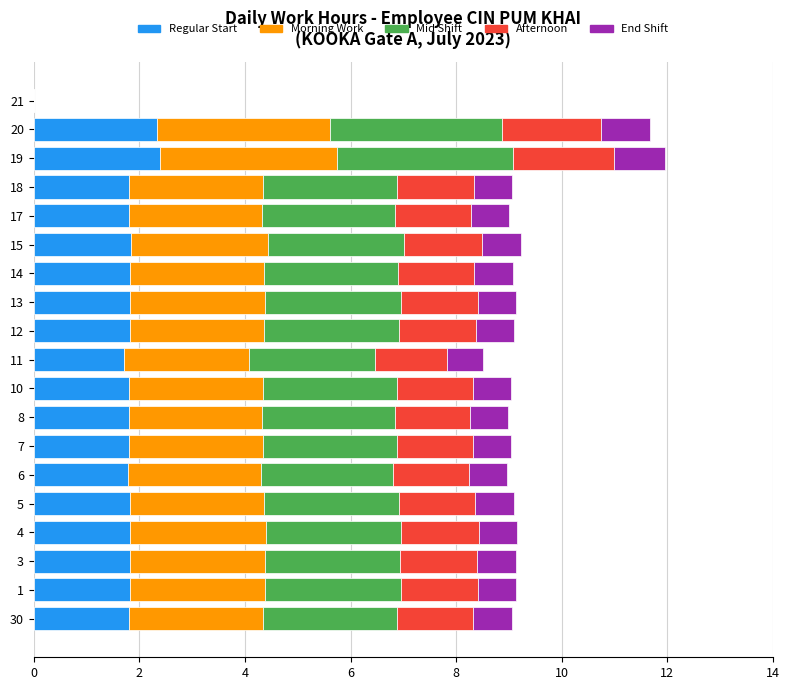

What is the highest value of the Regular Start series?

2.4